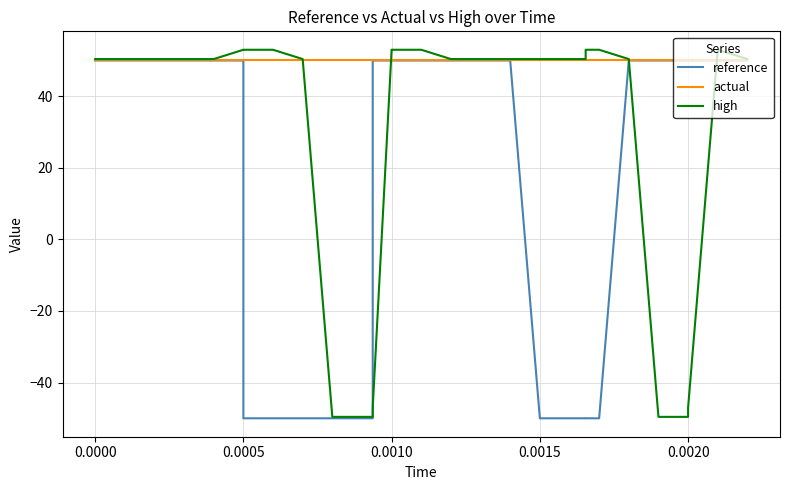

Which series has the largest total across all categories?

actual